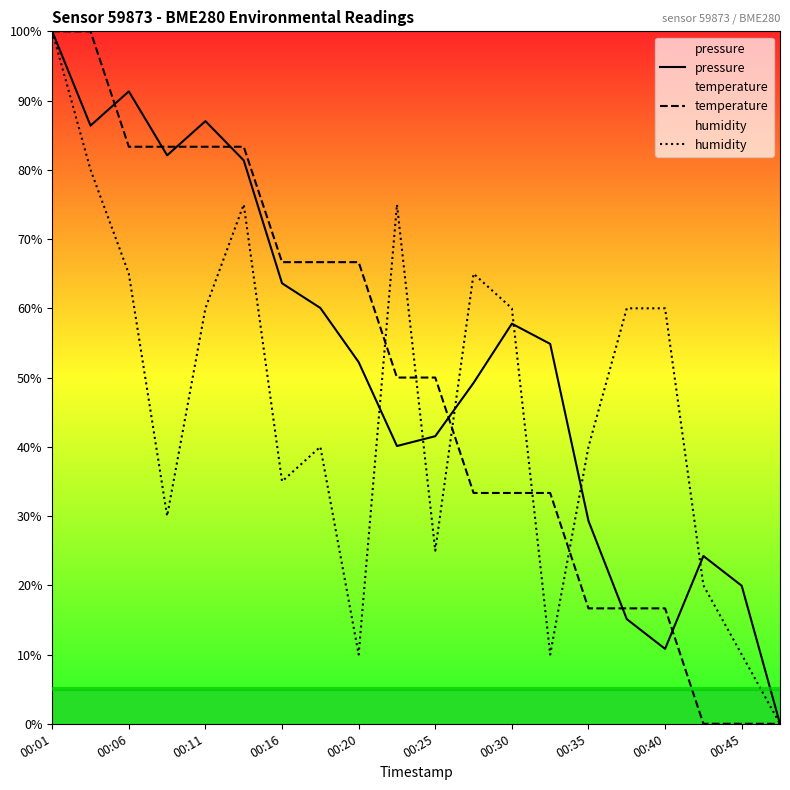

How many data points in temperature are above 49?

11